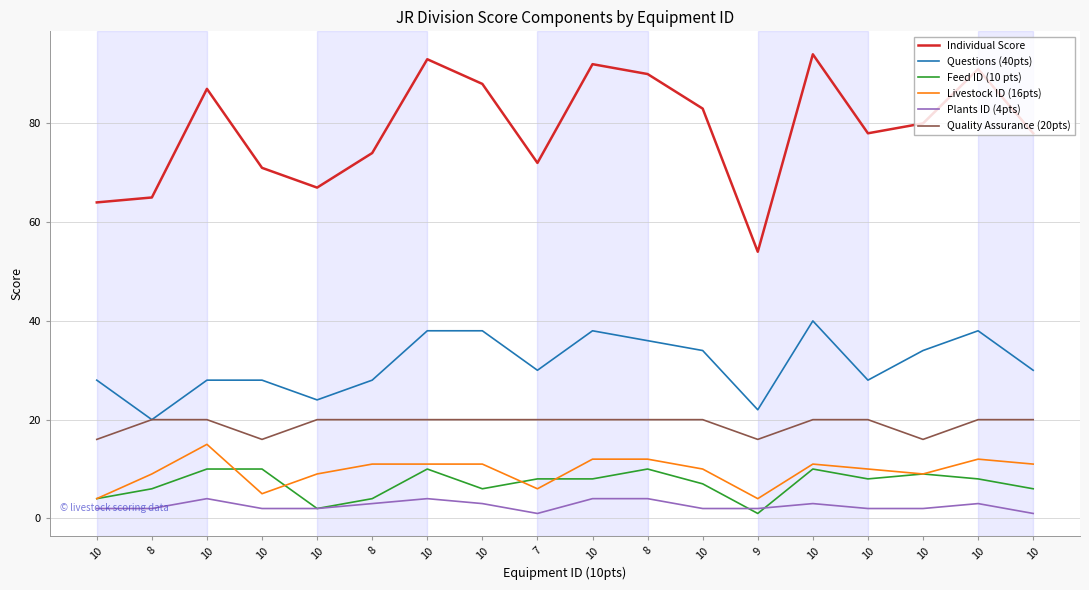

What are all the series names shown in the legend?

Individual Score, Questions (40pts), Feed ID (10 pts), Livestock ID (16pts), Plants ID (4pts), Quality Assurance (20pts)